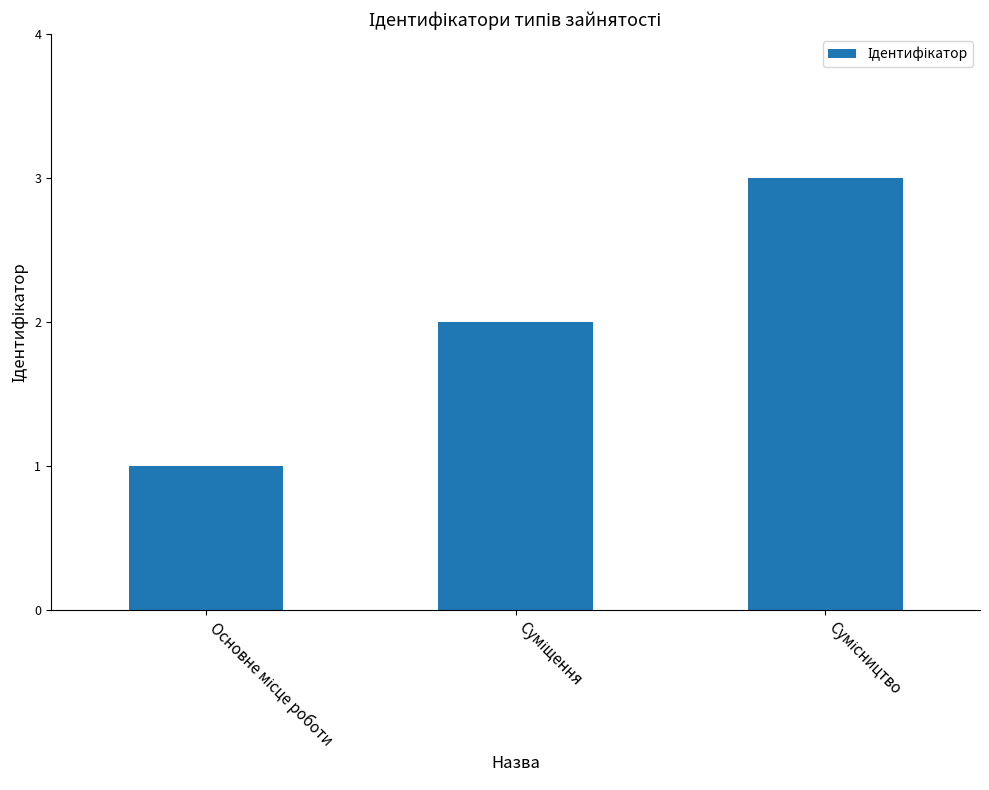

What is the sum of all values?

6